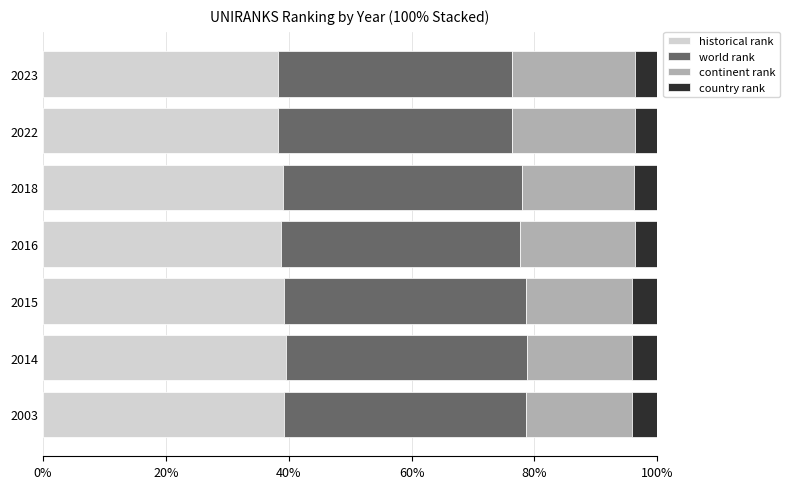

The historical rank series shows 65.1 at 2023. True or false?

False